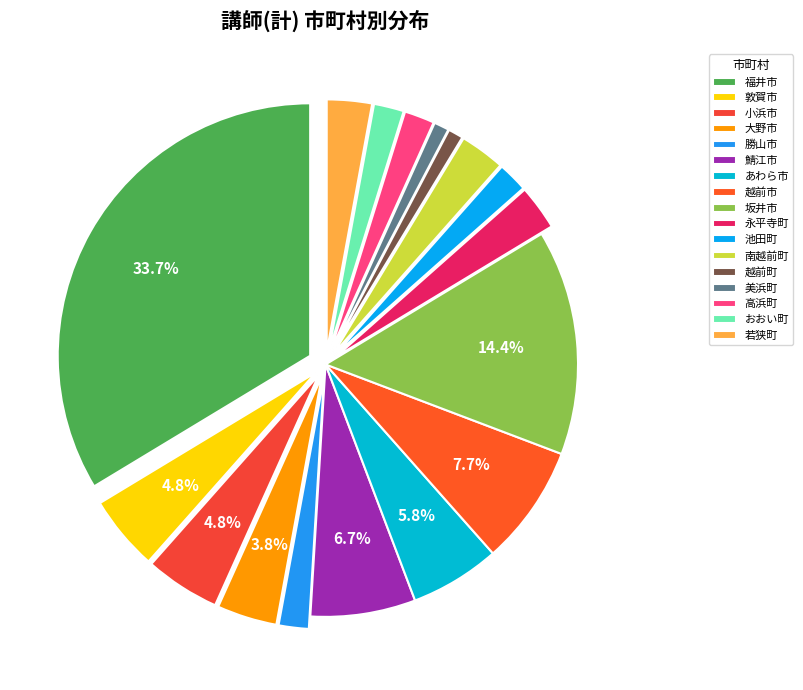

Does 小浜市 account for over 50% of the chart?

No